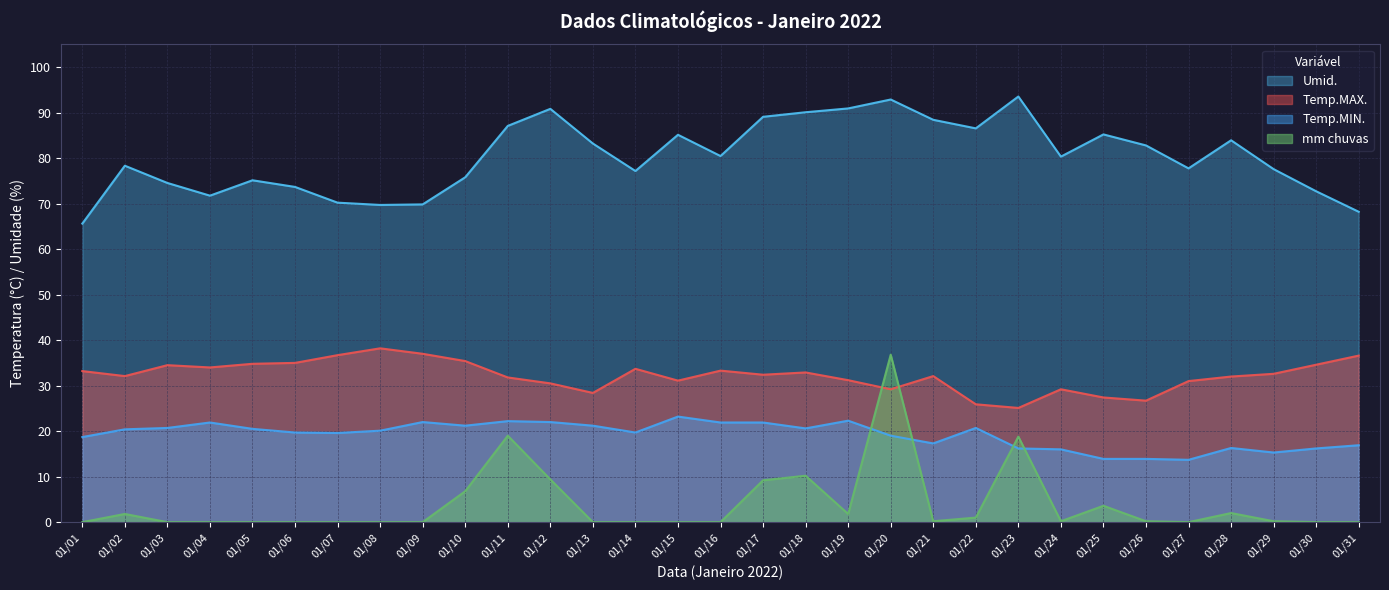

Which series has the widest spread of values?

mm chuvas